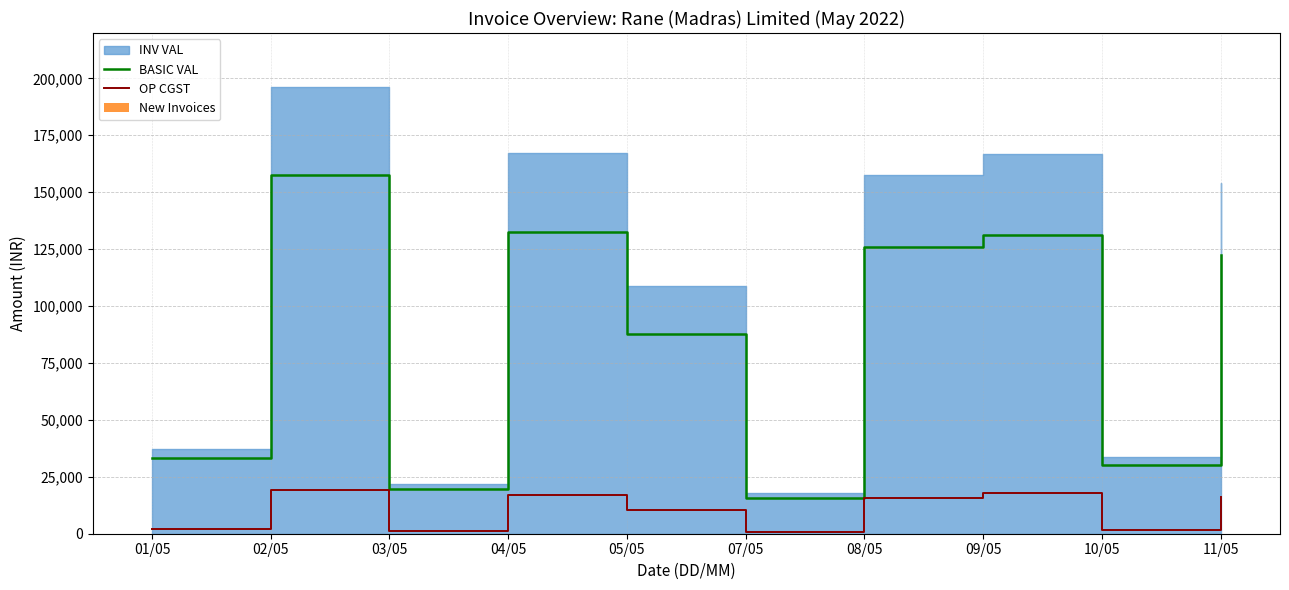

What is the sum of all New Invoices values?

33.0